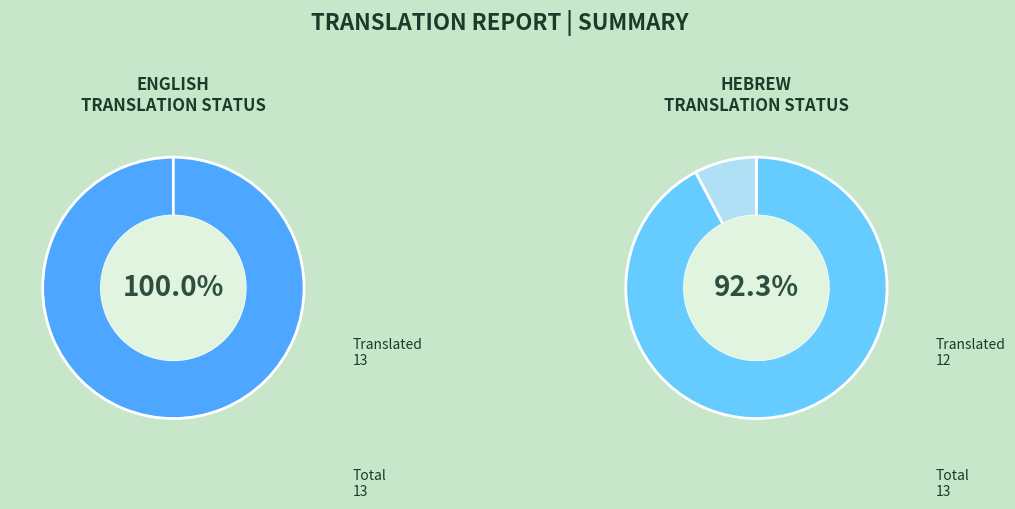

What is the smallest slice in the pie chart?

Hebrew